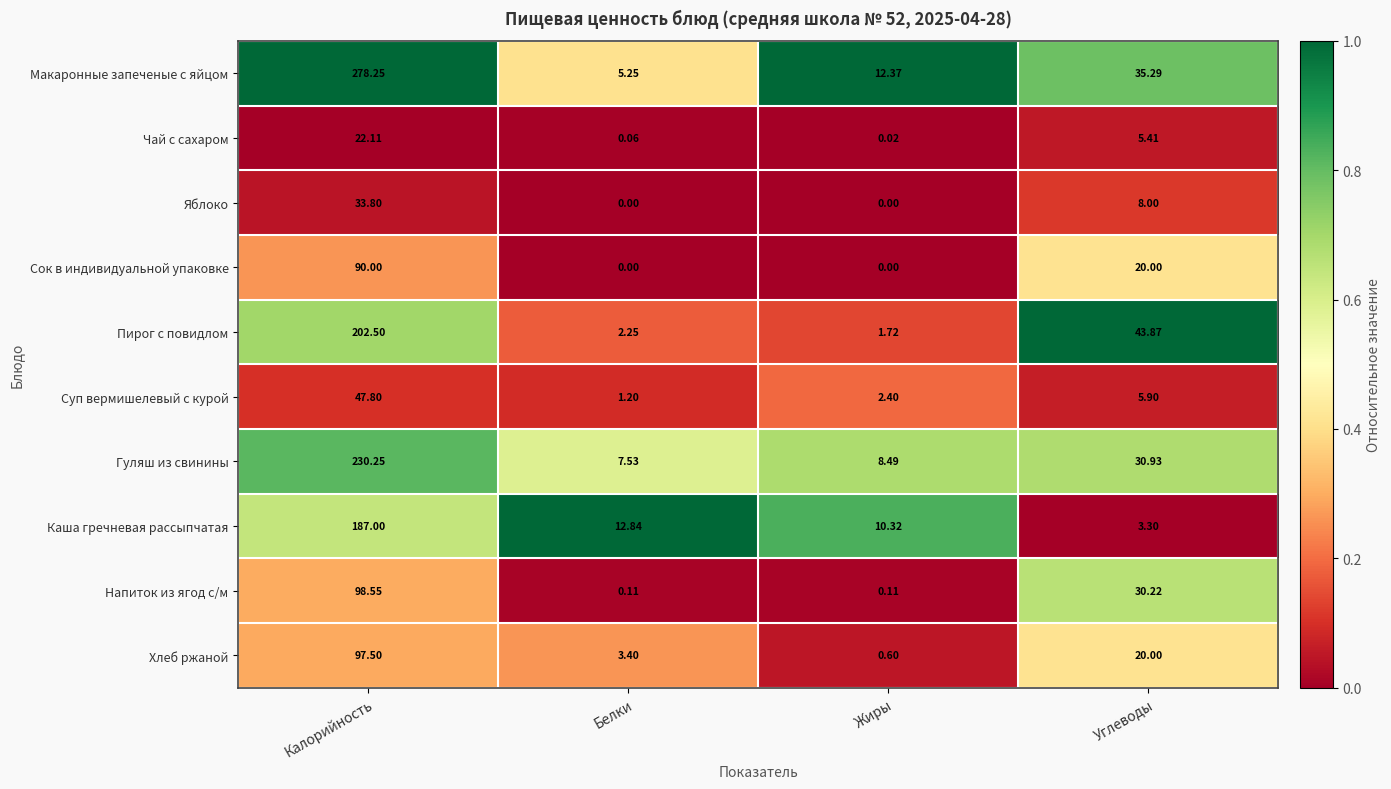

At which label does Яблоко reach its peak?

Калорийность